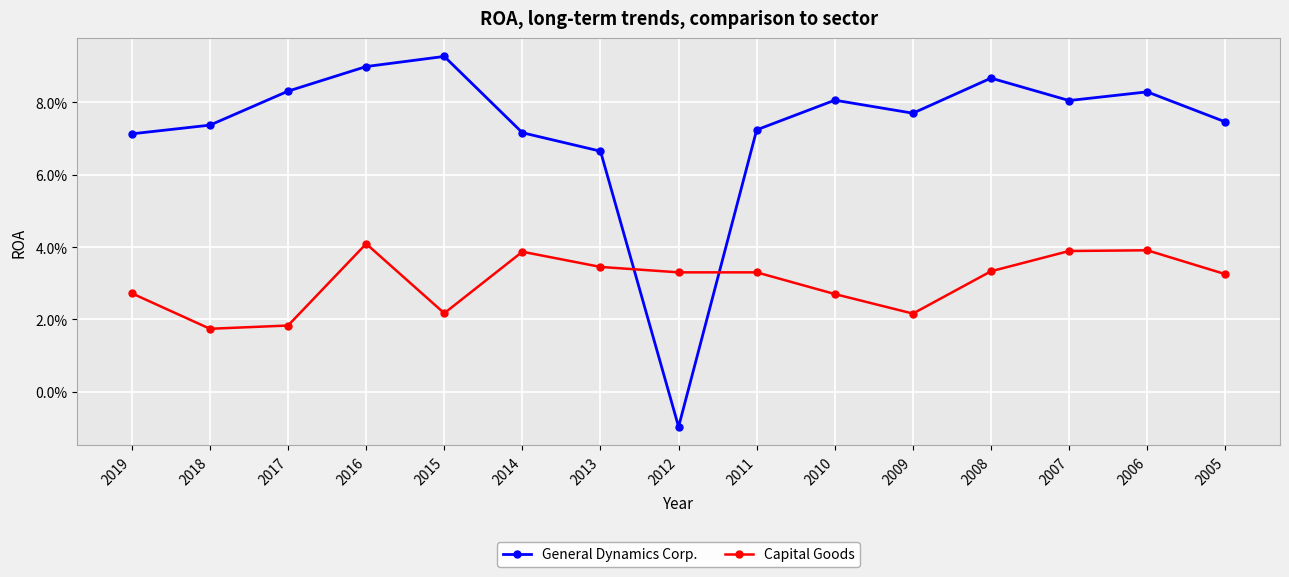

List the series in order of their peak value, highest first.

General Dynamics Corp., Capital Goods